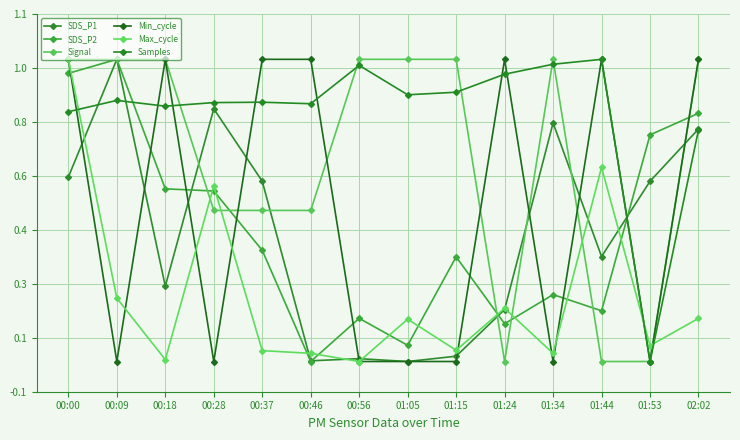

What is the total value across all series at 01:05?

2.1